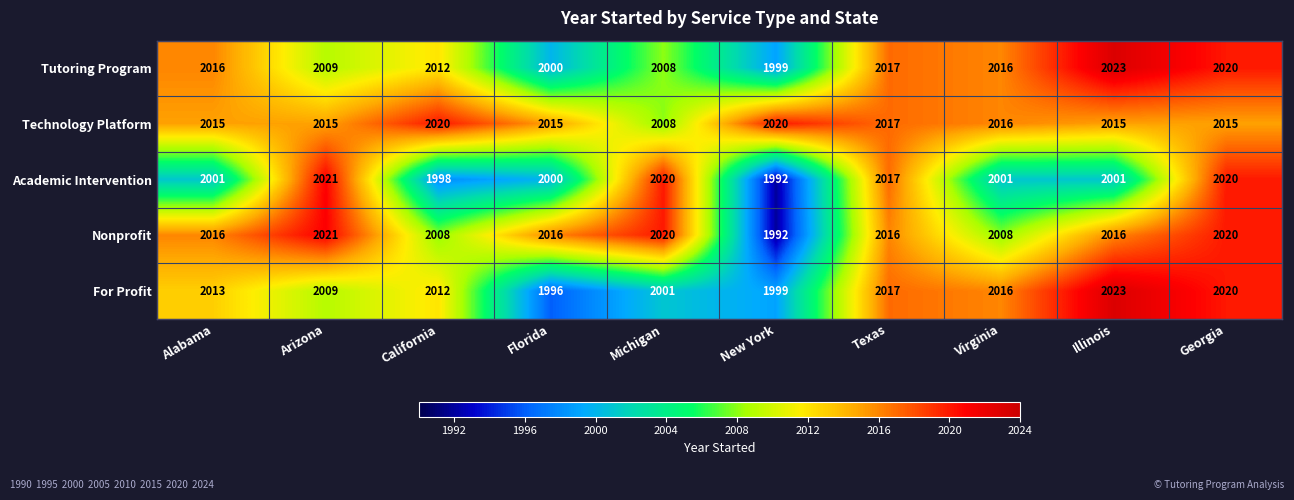

True or false: Nonprofit has a value of 1992 at New York.

True